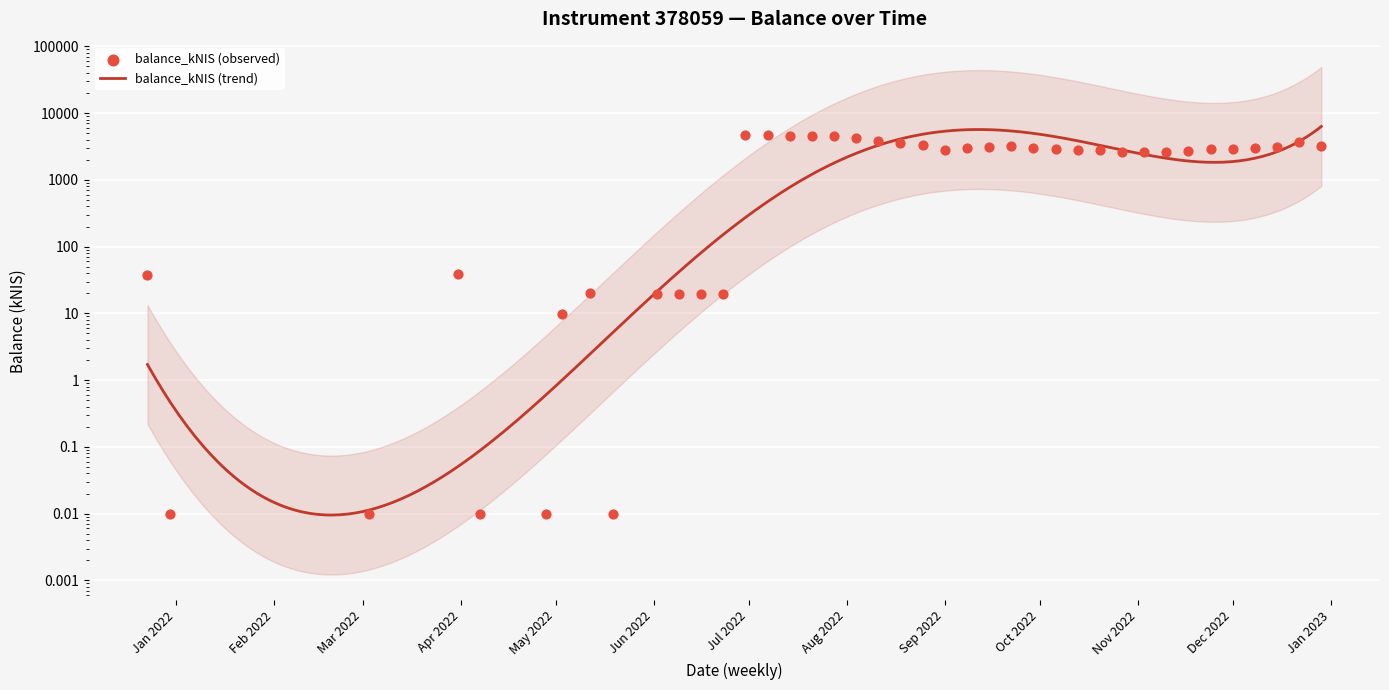

What is the change in value from 2021-12-23 to 2022-06-23?

-18.0